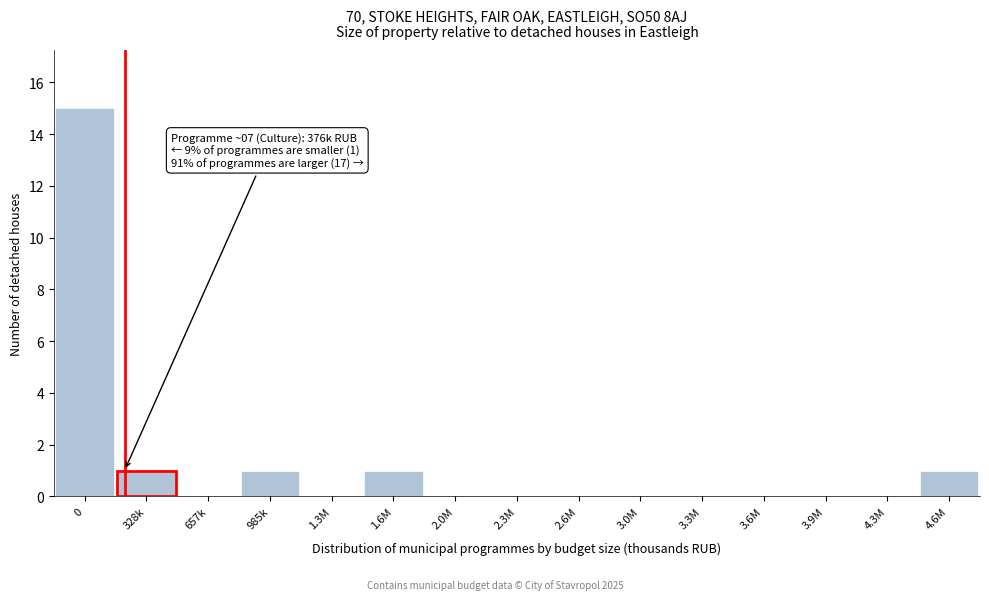

Reading left to right, extract all data points from this chart.

0=15	328k=1	657k=0	985k=1	1.3M=0	1.6M=1	2.0M=0	2.3M=0	2.6M=0	3.0M=0	3.3M=0	3.6M=0	3.9M=0	4.3M=0	4.6M=1